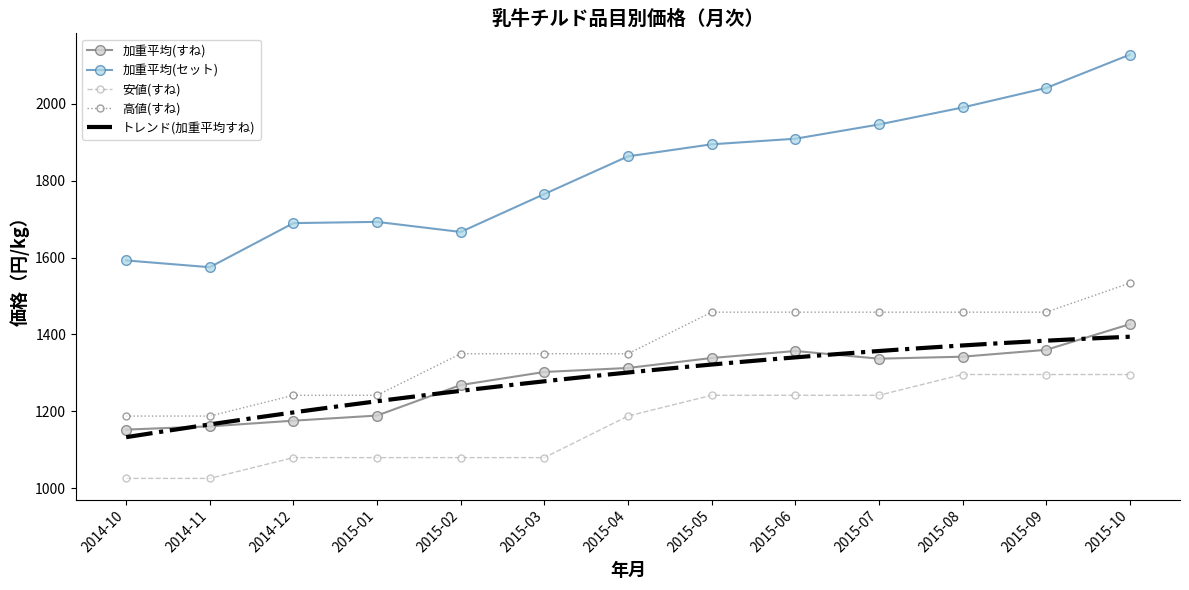

Rank the series at 2015-04 from lowest to highest value.

安値(すね), 加重平均(すね), 高値(すね), 加重平均(セット)